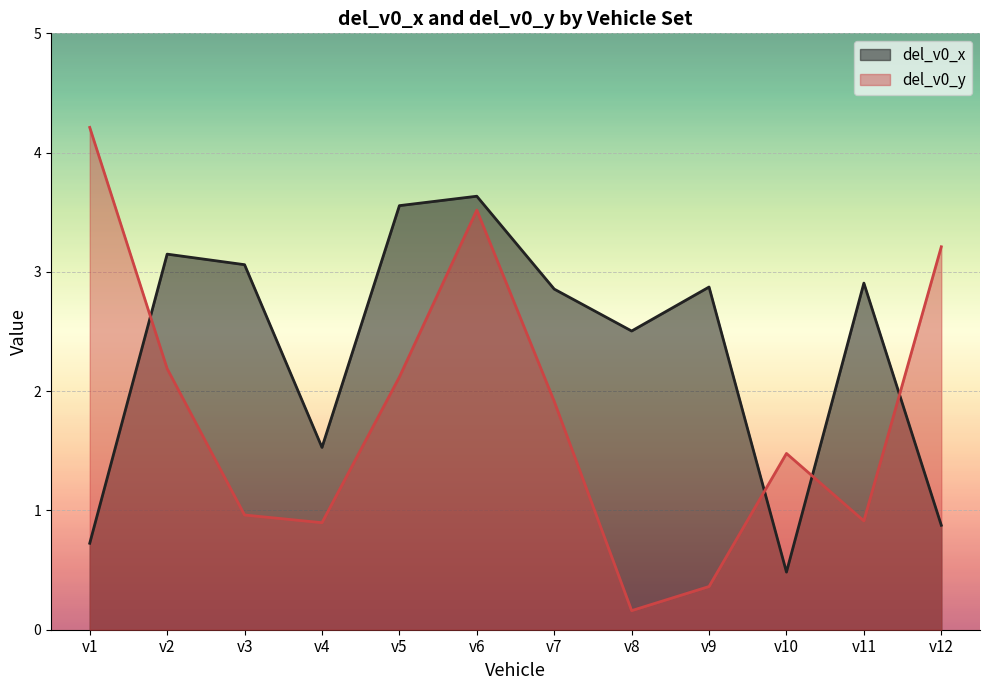

Which series changed the most between v6 and v9?

del_v0_y